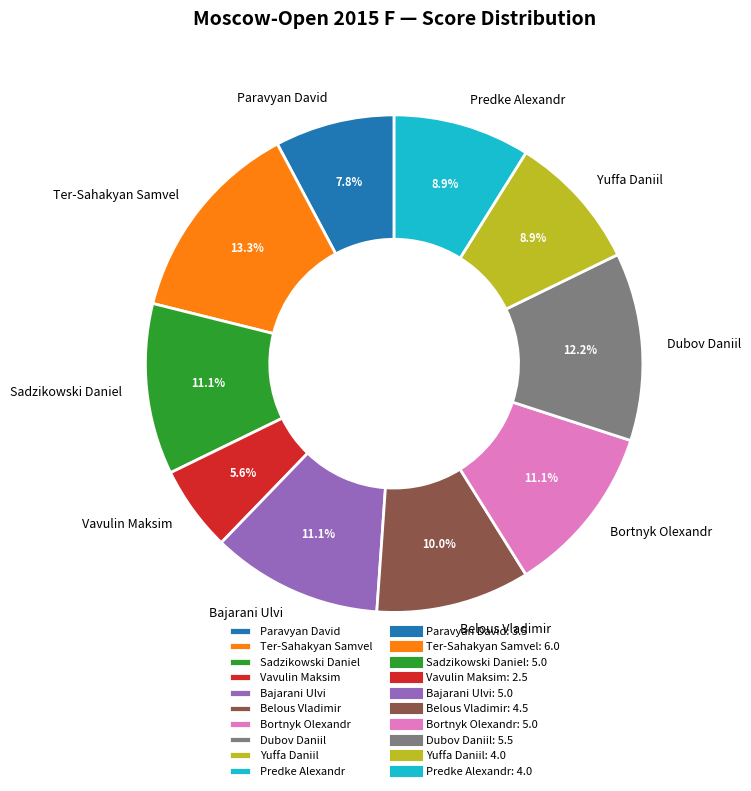

Count the number of slices in the pie.

10